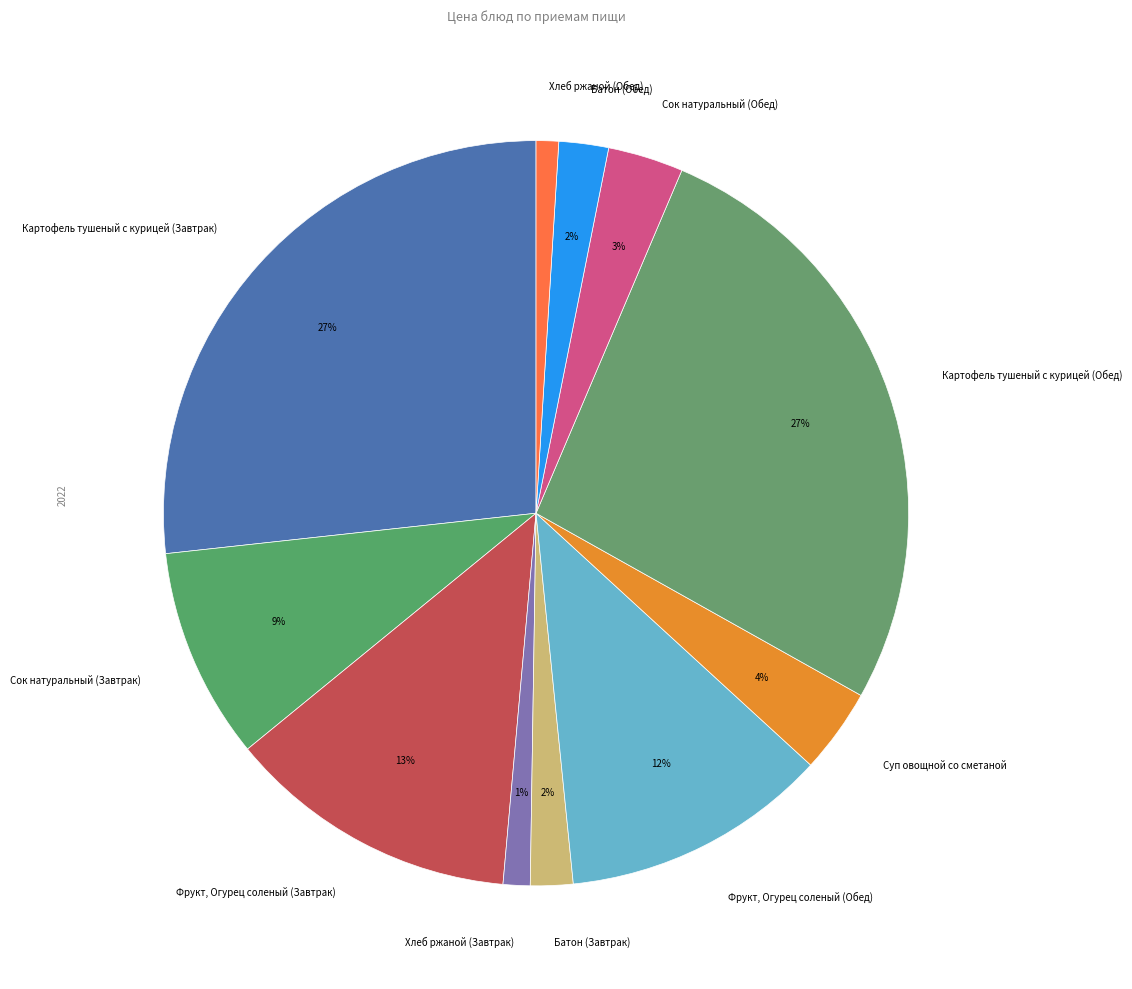

To the nearest percent, what is the average slice percentage?

9%